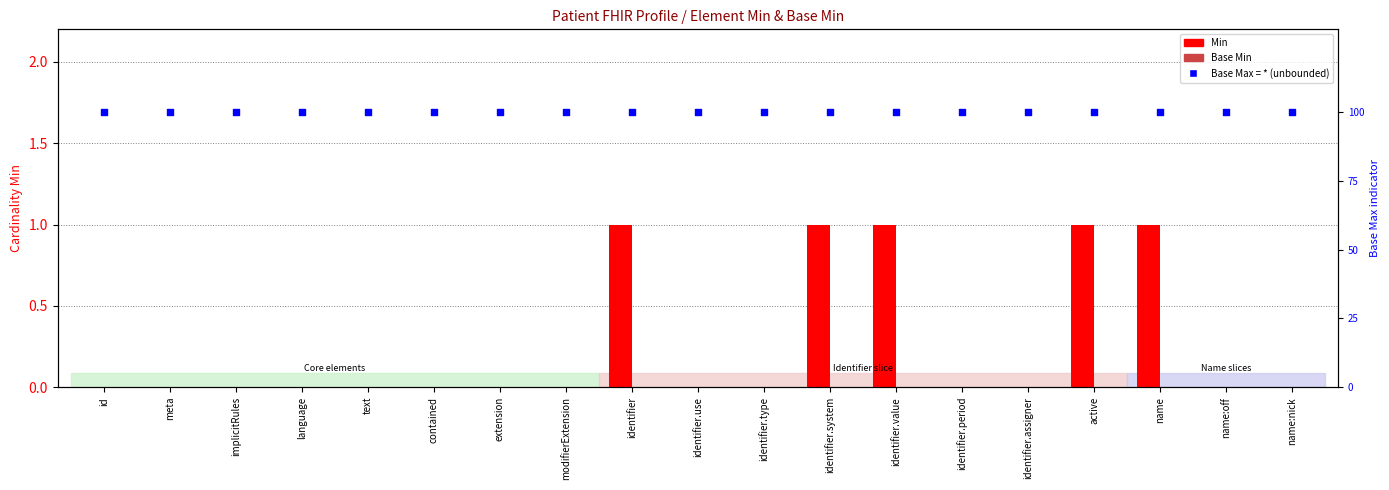

Which series has the widest spread of Y values?

Min